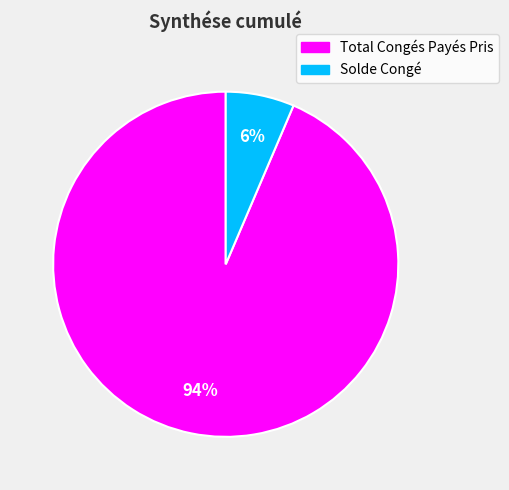

To the nearest percent, what is the combined percentage of Total Congés Payés Pris and Solde Congé?

100%